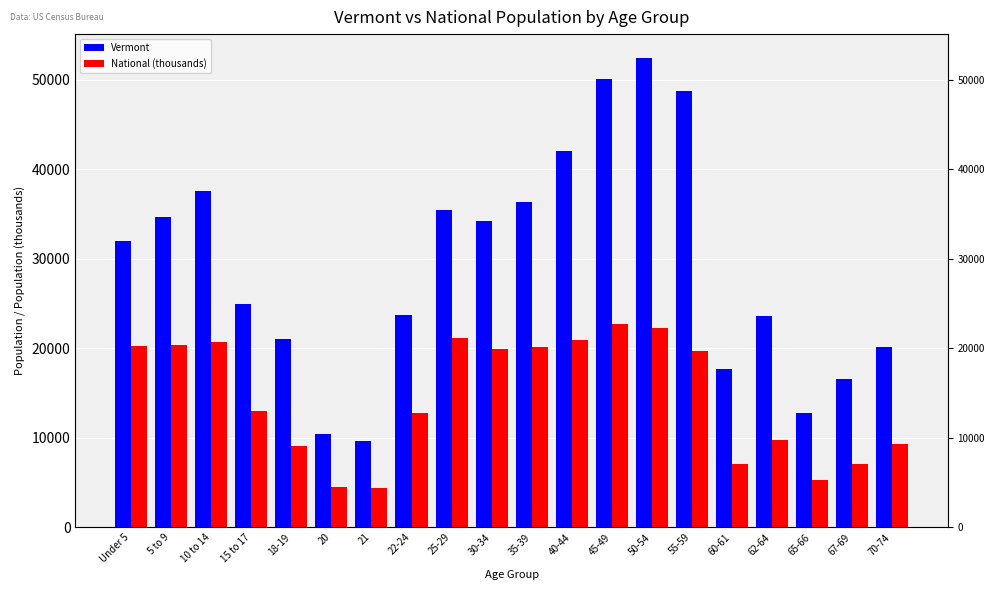

Read the Vermont value at 60-61.

17634.0